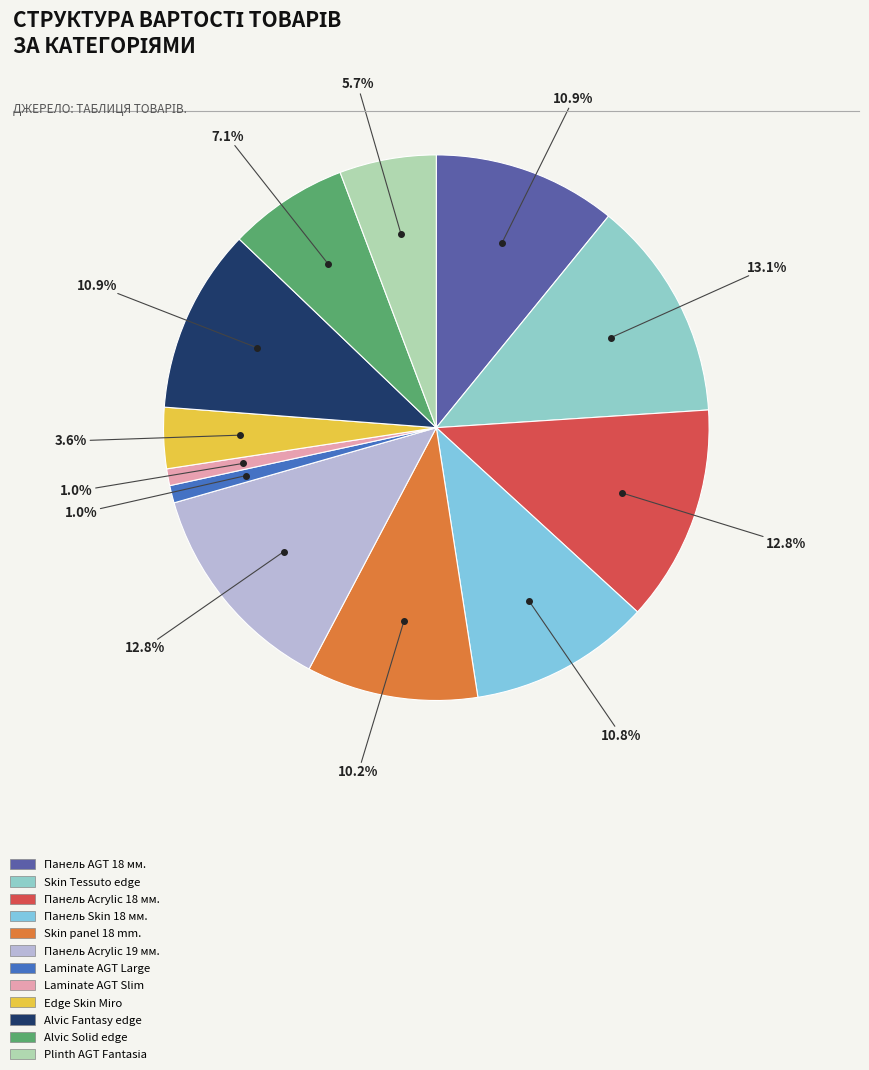

Count the number of slices in the pie.

12